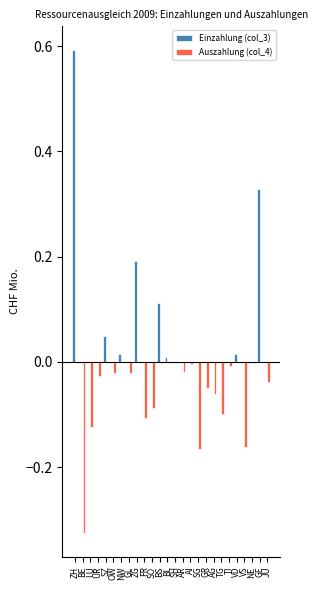

Which series changed the most between AI and JU?

Auszahlung (col_4)